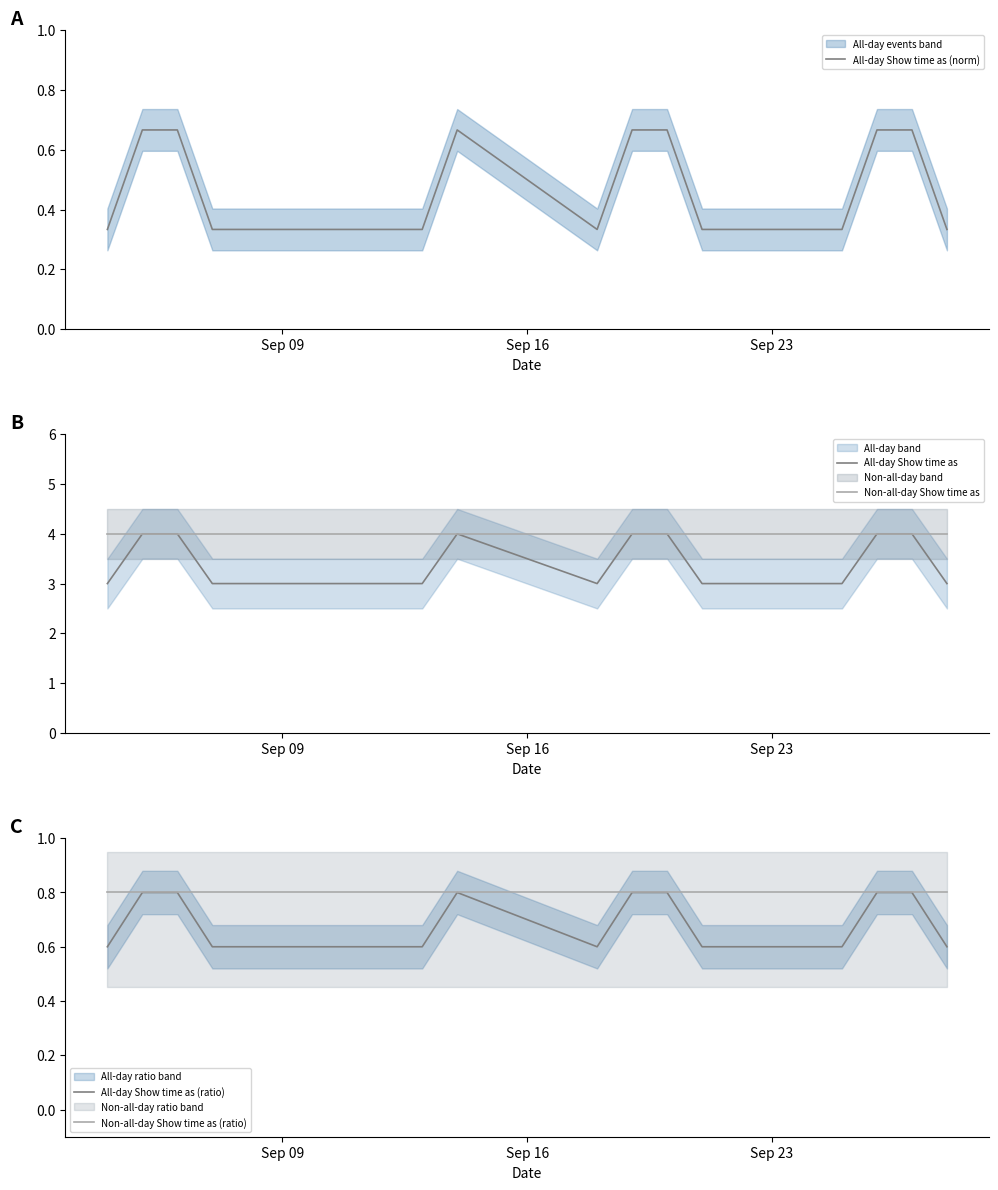

What is the lowest value of the All-day Show time as (ratio) series?

0.6